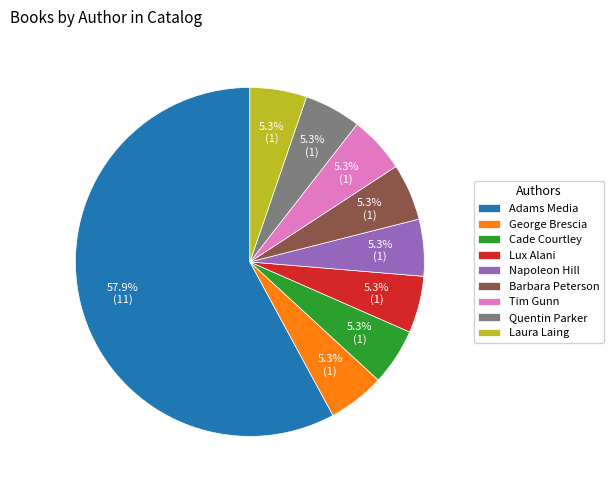

Is there any slice that represents more than half of the pie?

Yes